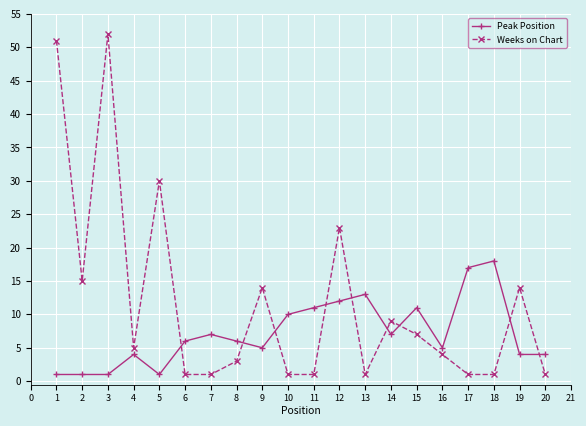

At which category is the sum across all series the highest?

3